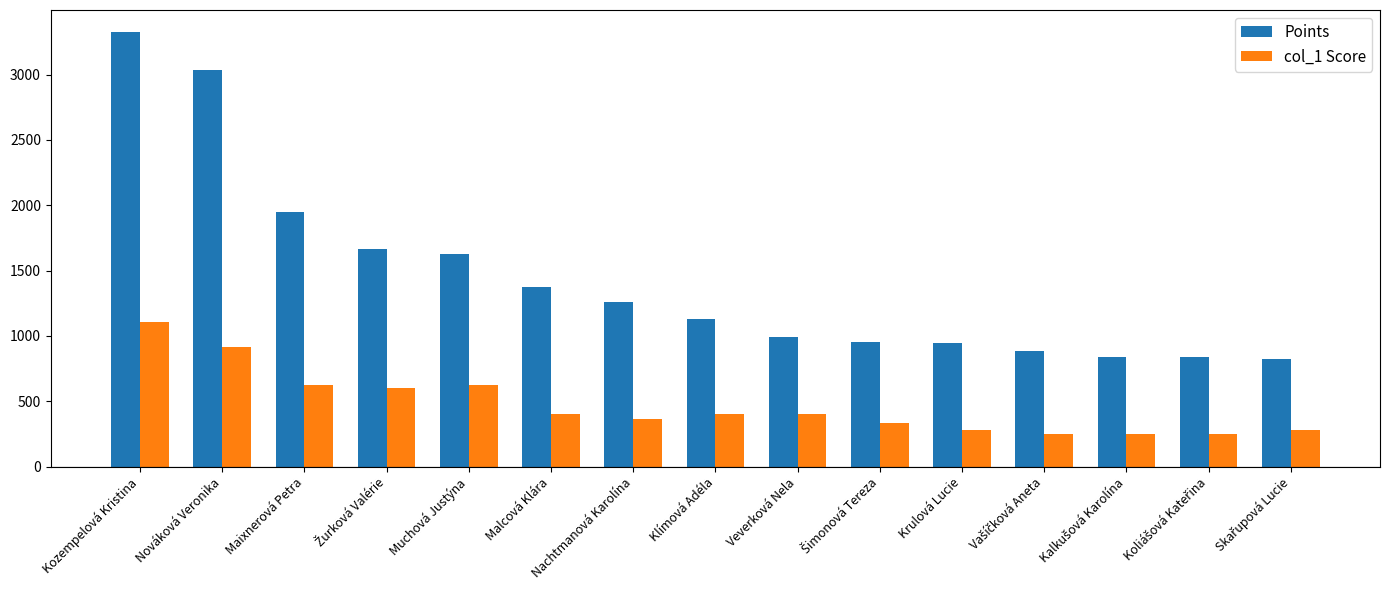

What is the maximum value shown in the chart?

3328